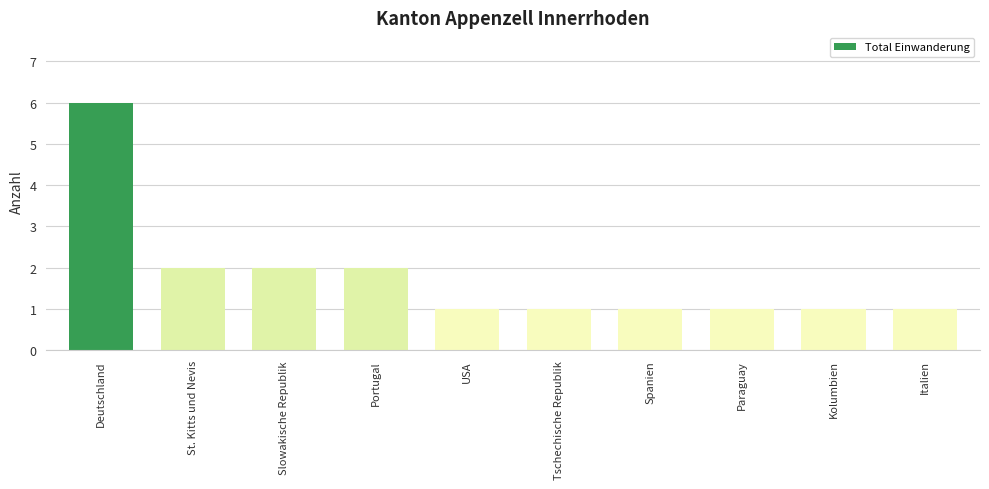

What is the difference between the second highest and second lowest values?

1